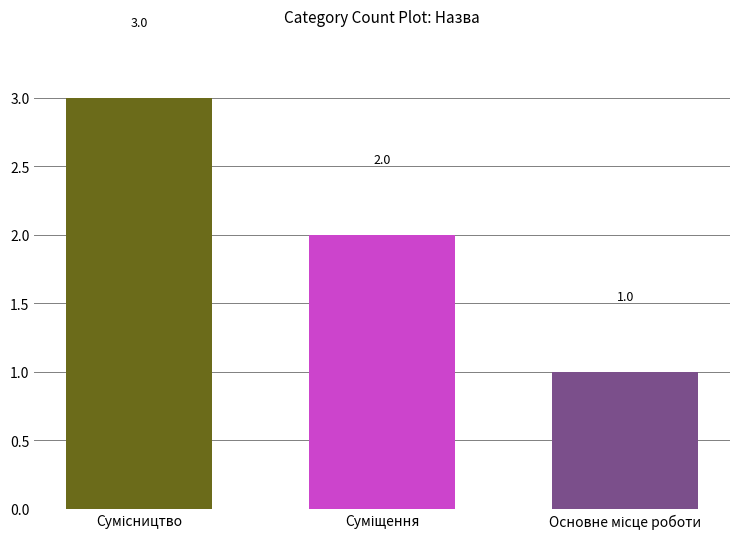

What is the value of the 1st bar from the left?

3